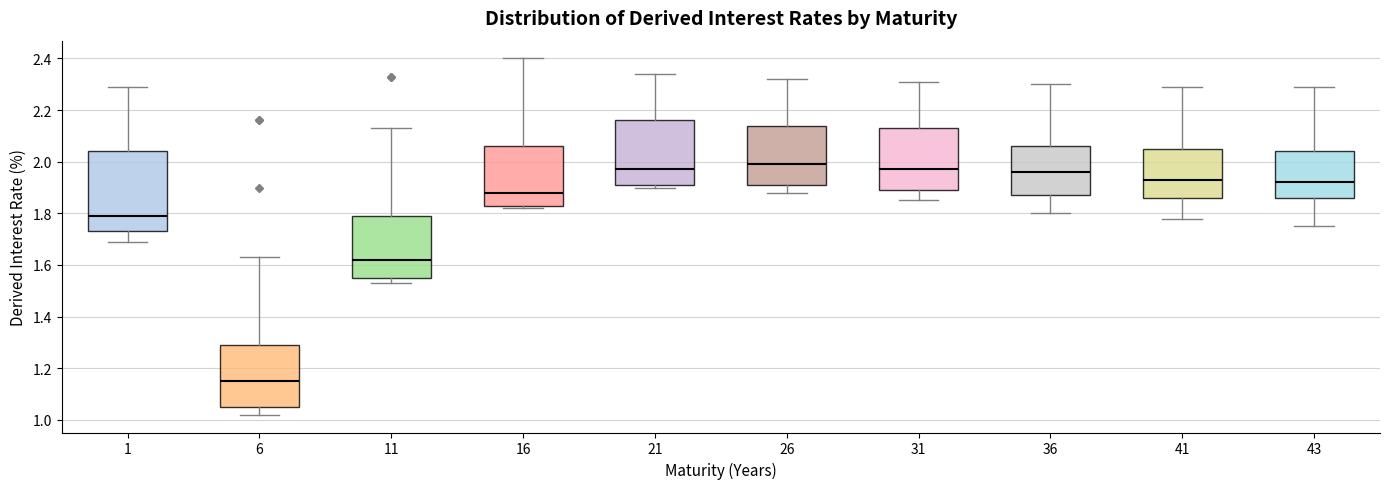

Which box's median line is the lowest?

6